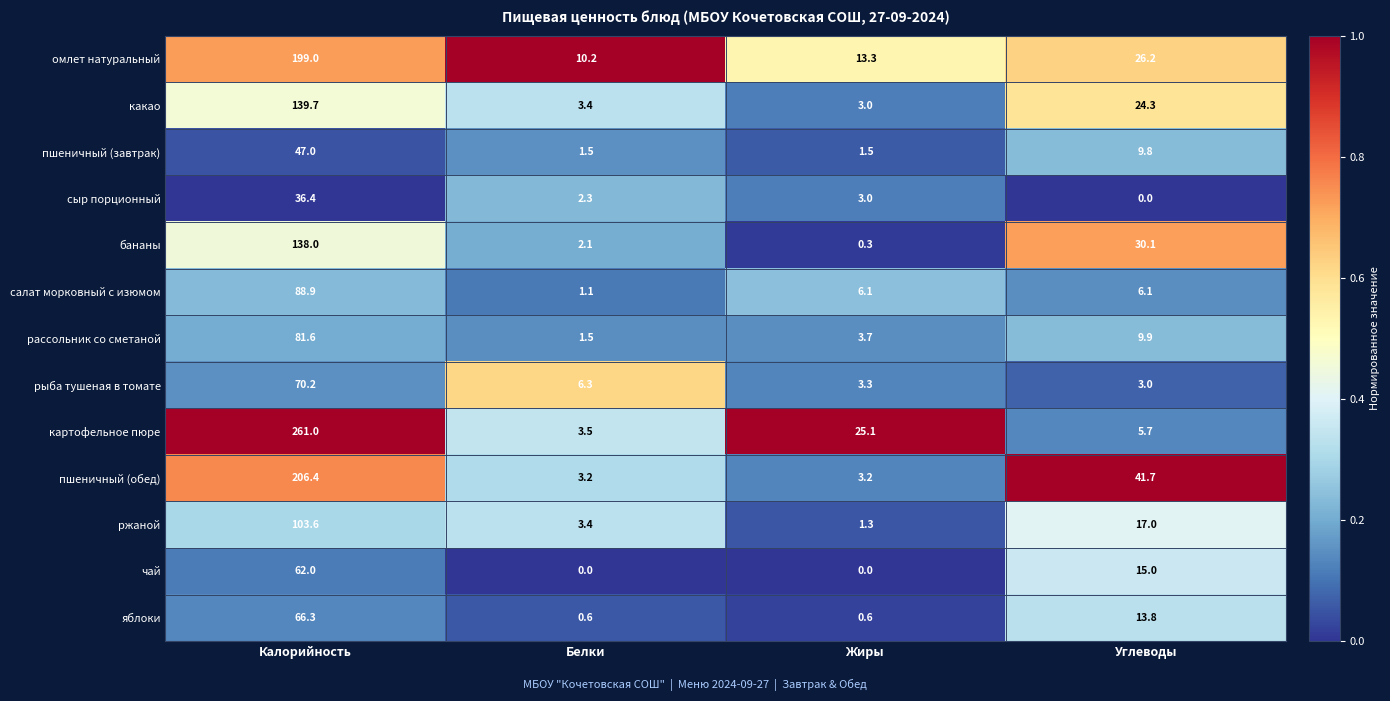

Which series has the largest range (max minus min)?

картофельное пюре